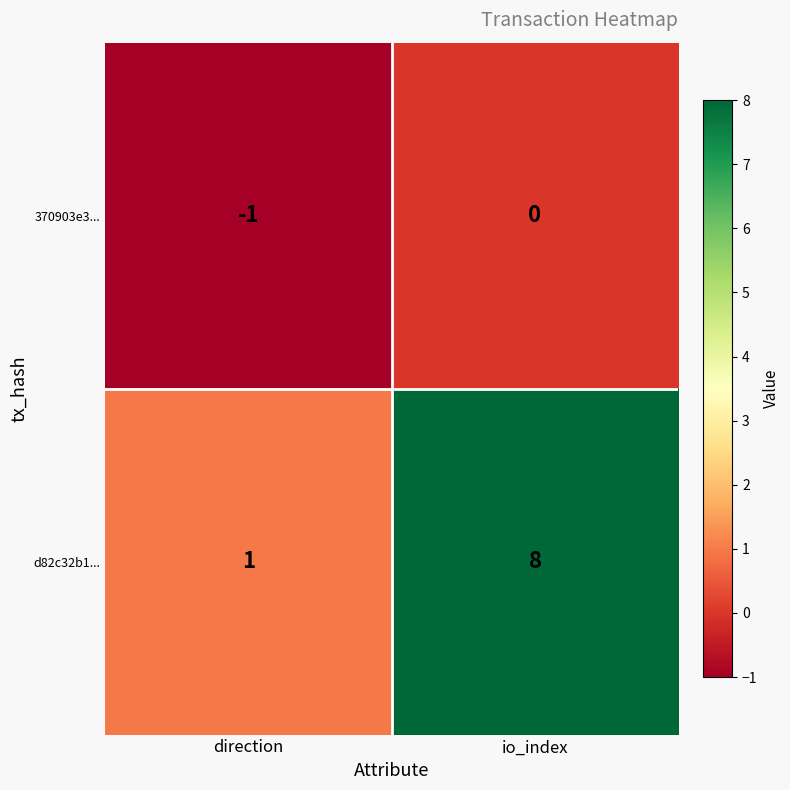

The value of 370903e3... at direction is -1. True or false?

True